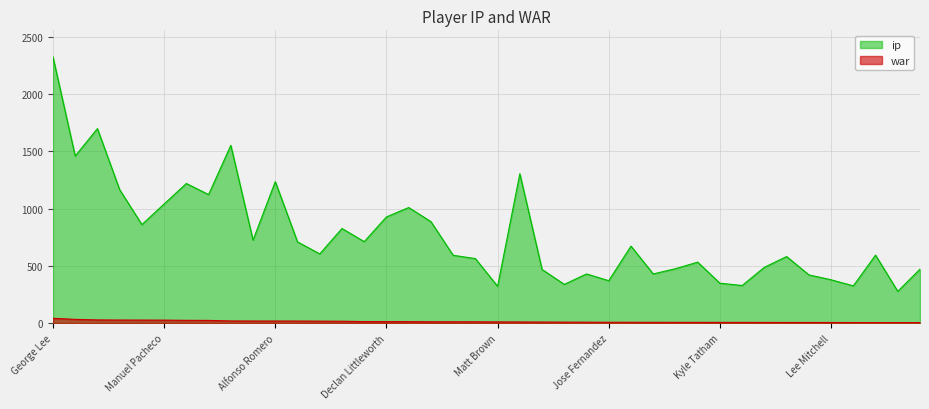

True or false: war and ip cross at least once.

False